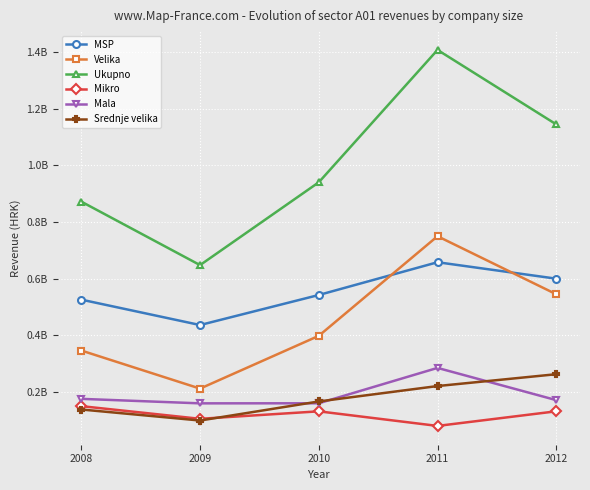

Is this an area chart (filled region under the line)?

No